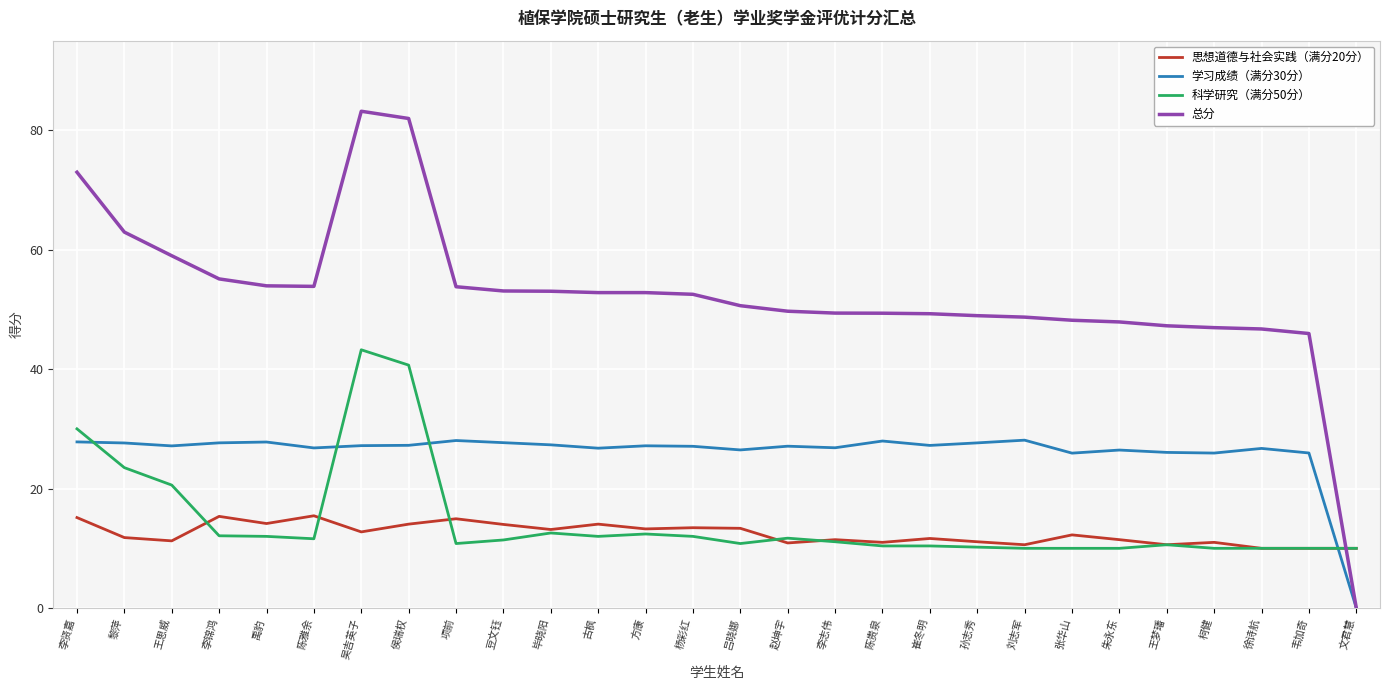

What is the spread (max minus min) of values at 方康?

40.4